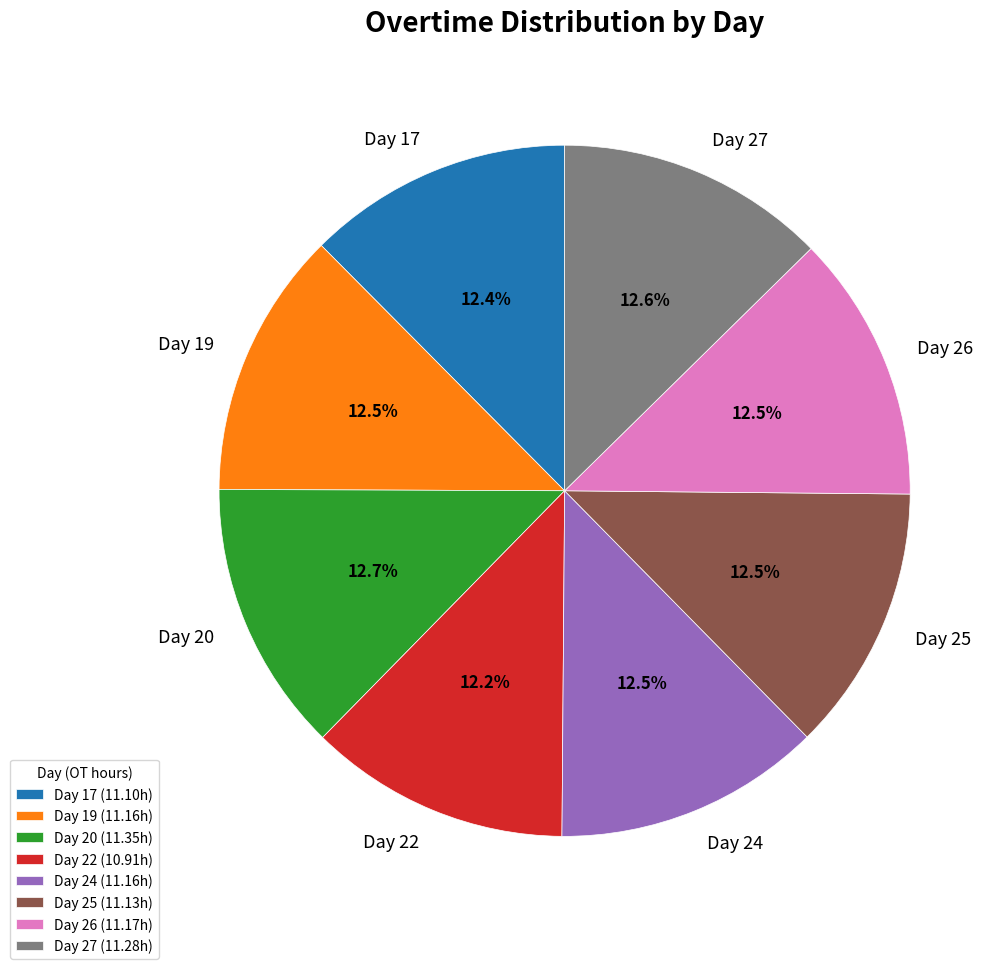

Does Day 19 represent more than half of the total?

No